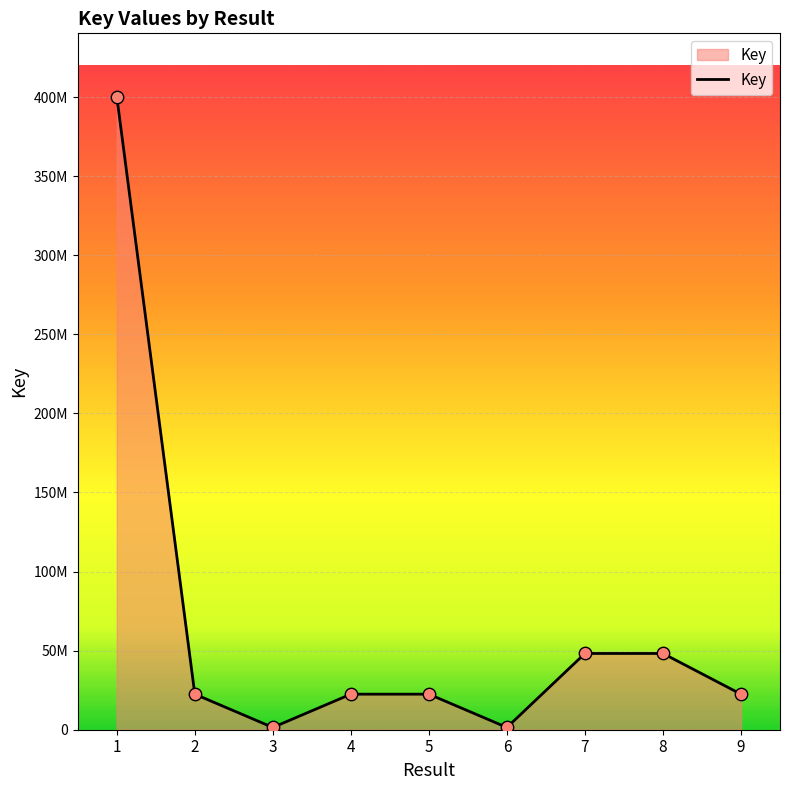

Does the chart have visible grid lines?

Yes